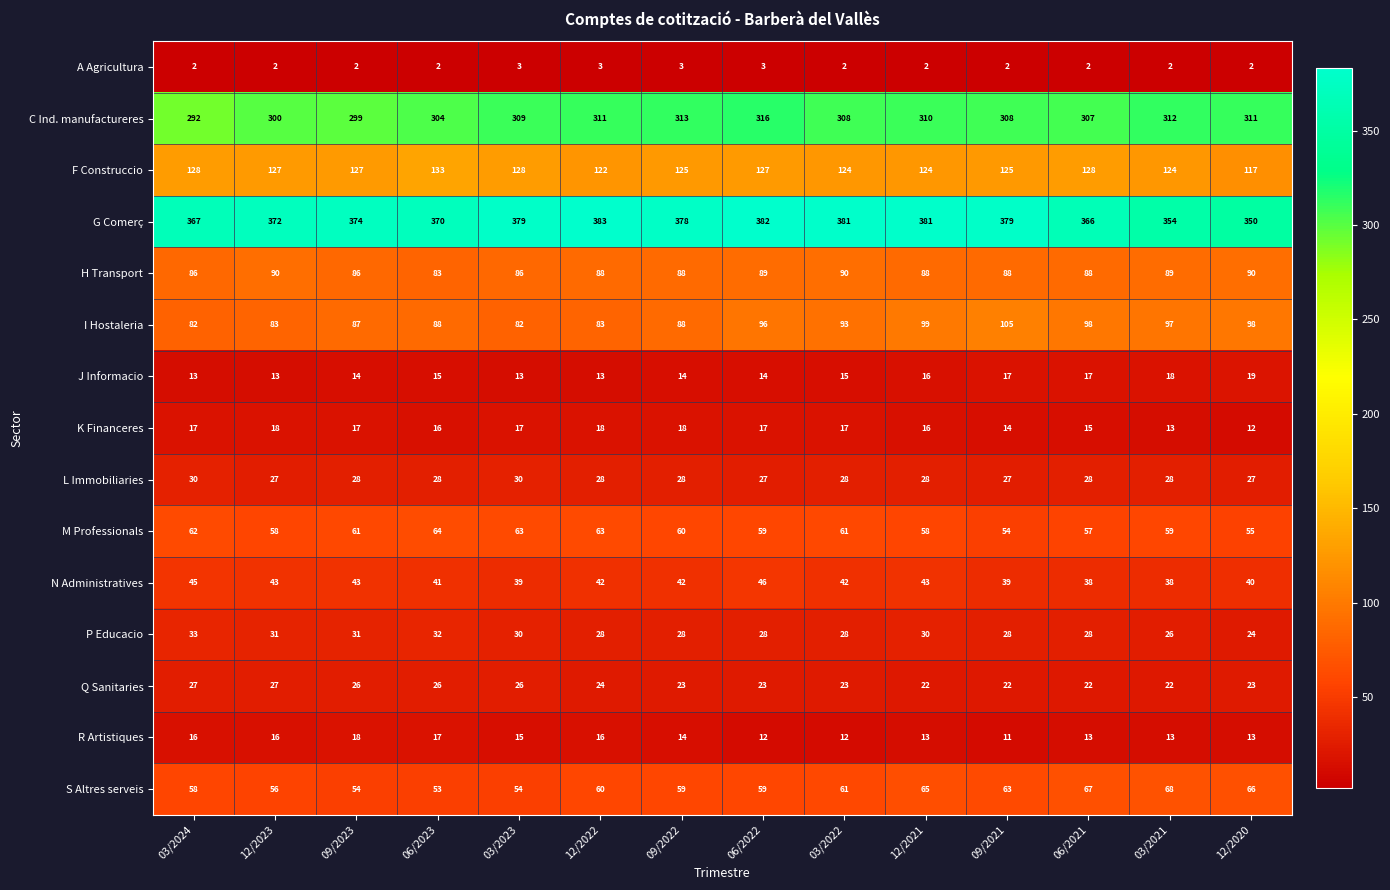

True or false: R Artistiques has a value of 3 at 03/2022.

False